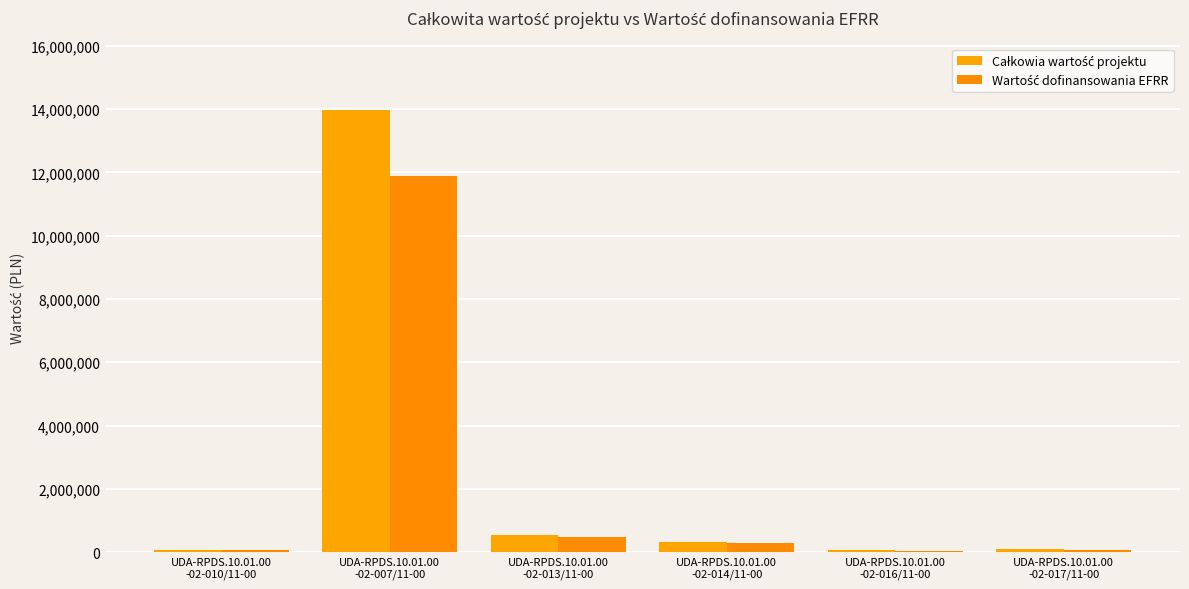

Are the bars grouped side by side (vs. stacked)?

Yes